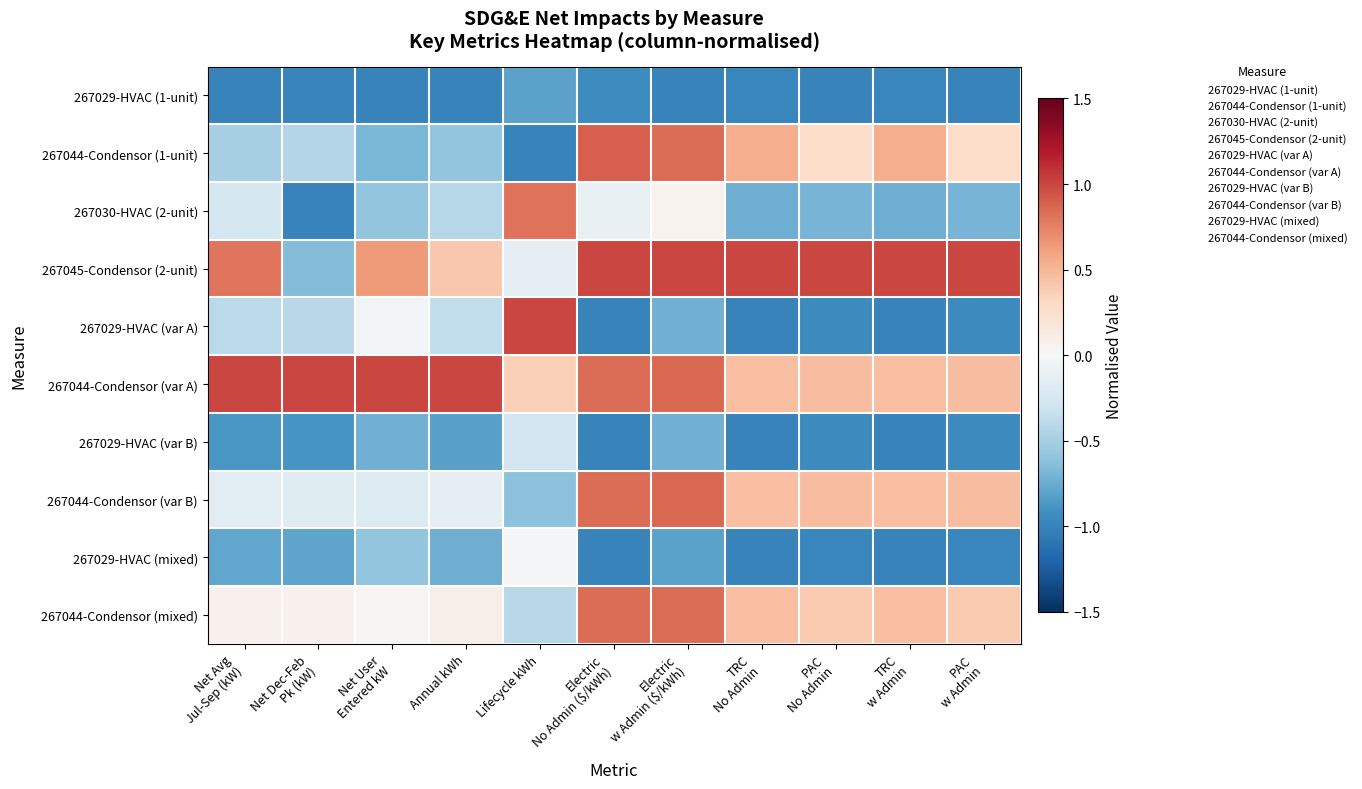

Rank the series at PAC w Admin from lowest to highest value.

267029-HVAC (1-unit), 267029-HVAC (mixed), 267029-HVAC (var A), 267029-HVAC (var B), 267030-HVAC (2-unit), 267044-Condensor (1-unit), 267044-Condensor (mixed), 267044-Condensor (var A), 267044-Condensor (var B), 267045-Condensor (2-unit)